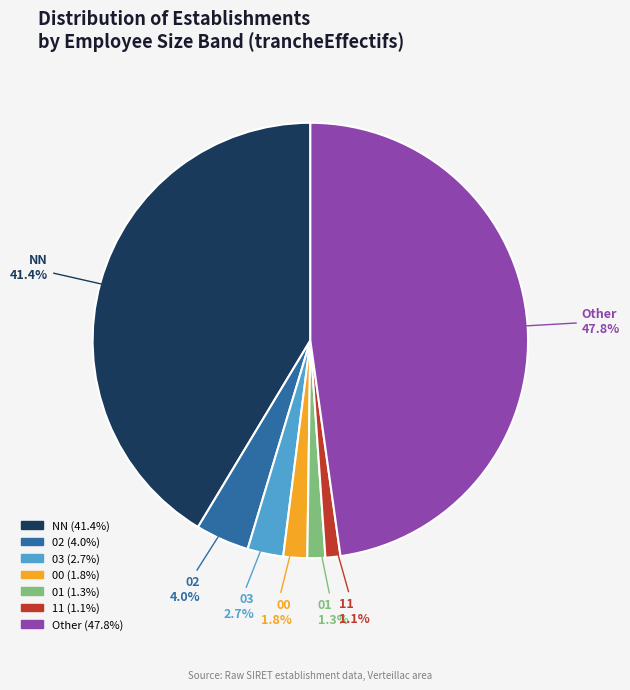

How many slices are in this pie chart?

7